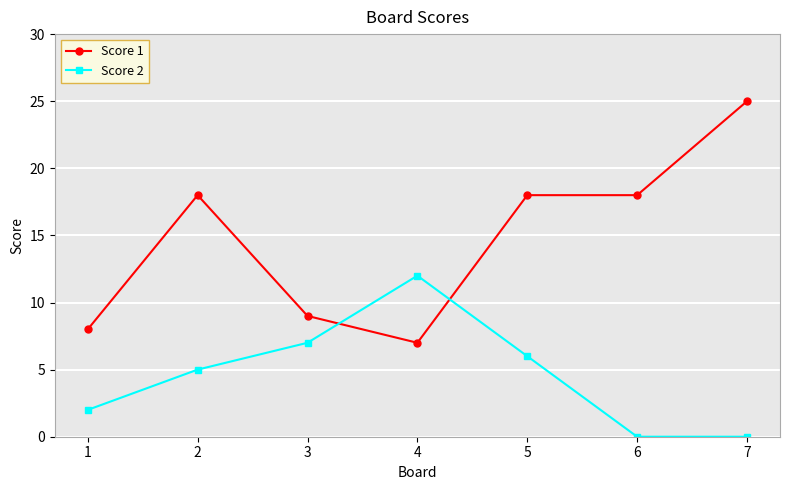

Rank the series by their average value, from lowest to highest.

Score 2, Score 1